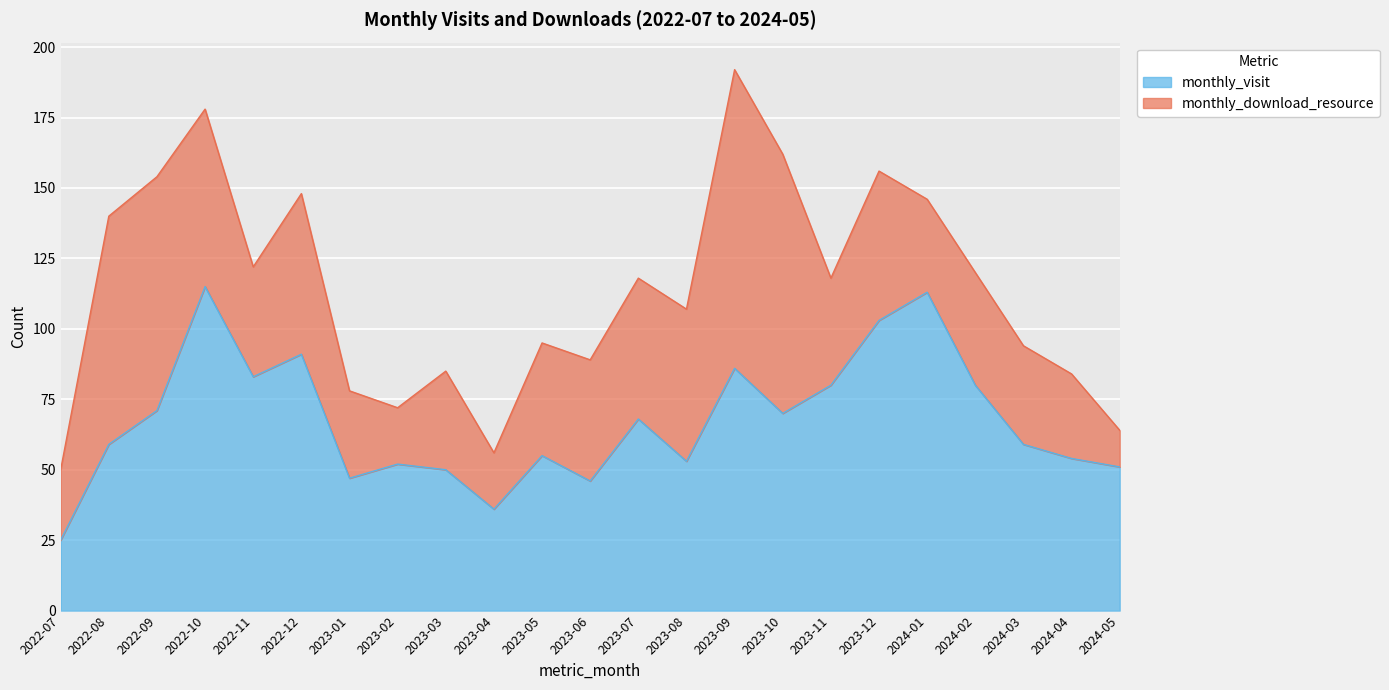

List the labels in order of value, largest first.

2022-10, 2024-01, 2023-12, 2022-12, 2023-09, 2022-11, 2023-11, 2024-02, 2022-09, 2023-10, 2023-07, 2022-08, 2024-03, 2023-05, 2024-04, 2023-08, 2023-02, 2024-05, 2023-03, 2023-01, 2023-06, 2023-04, 2022-07